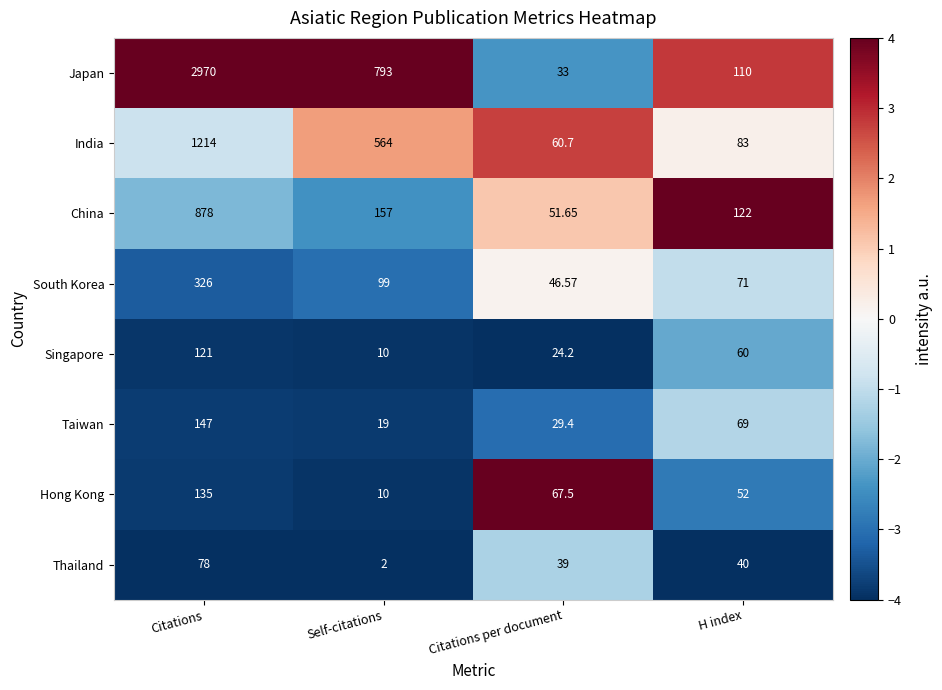

At which label is Taiwan closest to 83?

H index